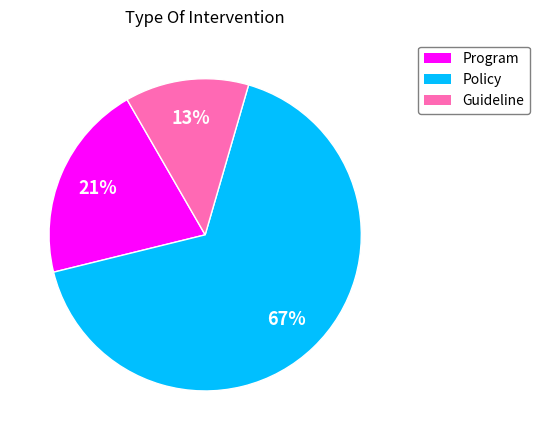

How many slices are in this pie chart?

3